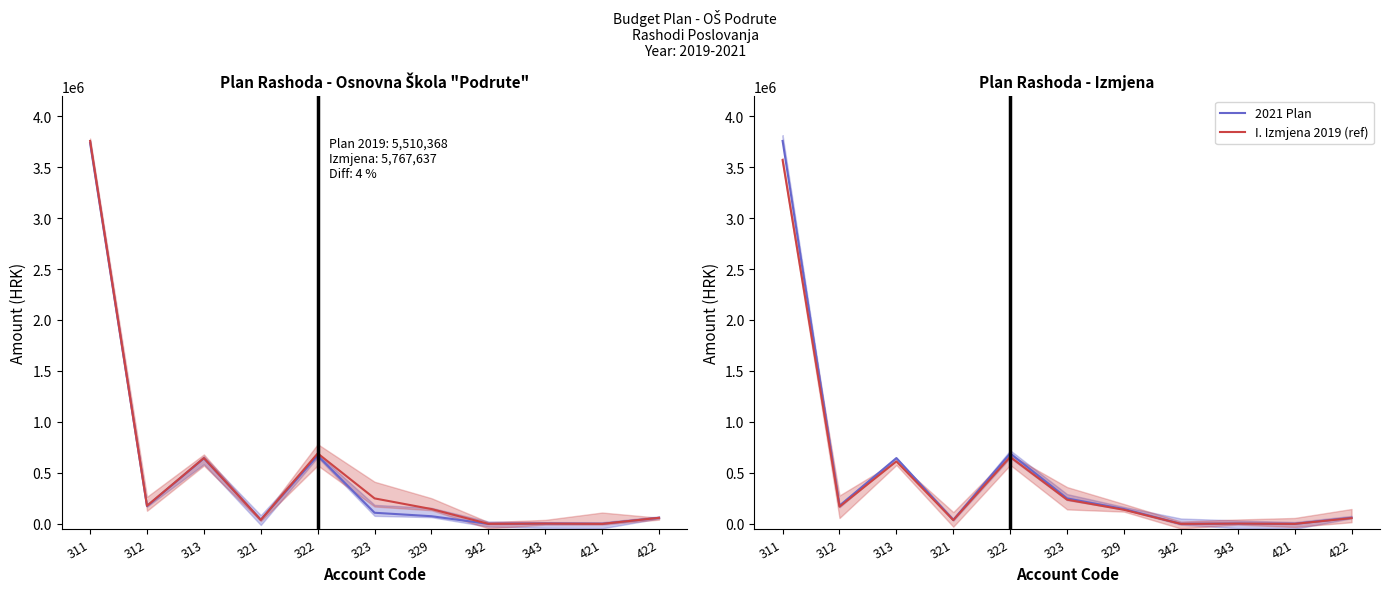

How many values in 2021 Plan are above zero?

9